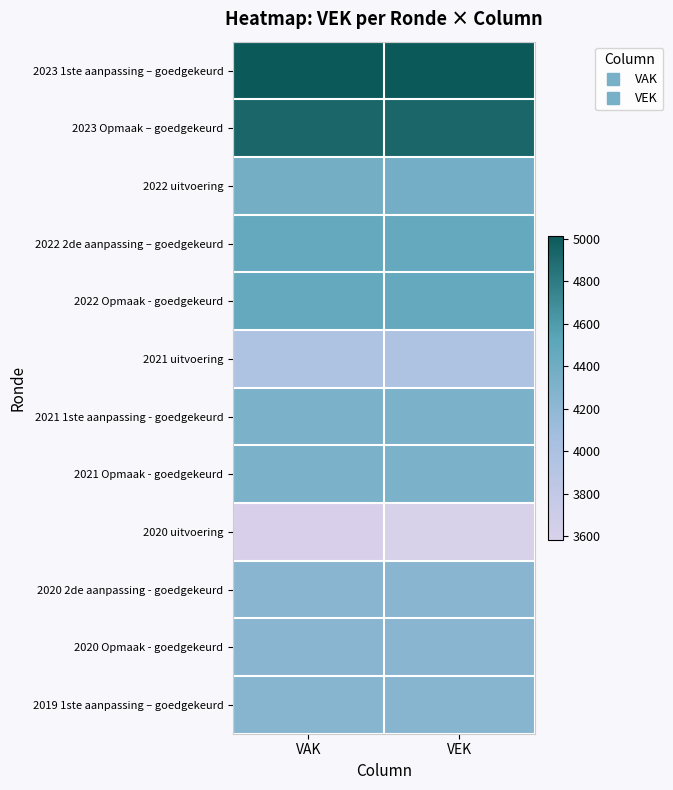

Reading left to right, list all the values displayed in this chart.

2023 1ste aanpassing – goedgekeurd: VAK=5014	VEK=5014
2023 Opmaak – goedgekeurd: VAK=4928	VEK=4928
2022 uitvoering: VAK=4374	VEK=4372
2022 2de aanpassing – goedgekeurd: VAK=4464	VEK=4464
2022 Opmaak - goedgekeurd: VAK=4464	VEK=4464
2021 uitvoering: VAK=3979	VEK=3979
2021 1ste aanpassing - goedgekeurd: VAK=4320	VEK=4320
2021 Opmaak - goedgekeurd: VAK=4320	VEK=4320
2020 uitvoering: VAK=3593	VEK=3585
2020 2de aanpassing - goedgekeurd: VAK=4236	VEK=4236
2020 Opmaak - goedgekeurd: VAK=4236	VEK=4236
2019 1ste aanpassing – goedgekeurd: VAK=4253	VEK=4253